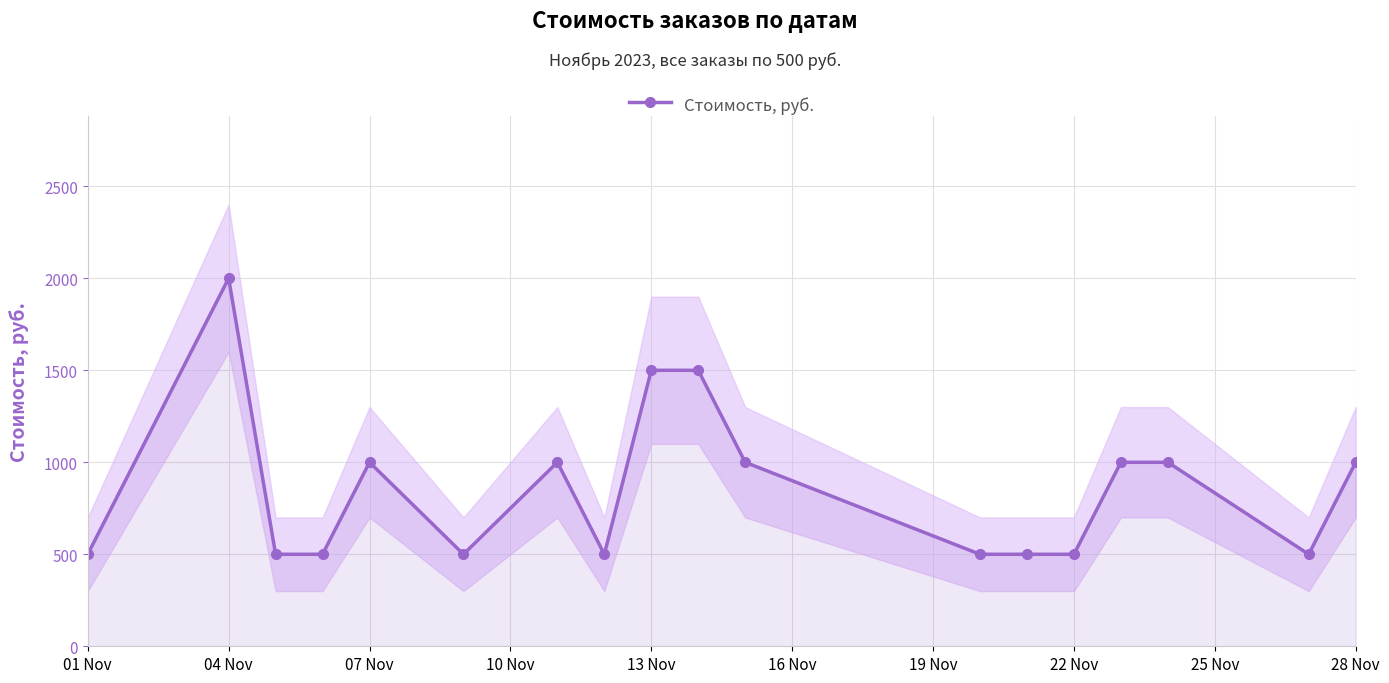

The value of Стоимость, руб. at 07 Nov is 255. True or false?

False